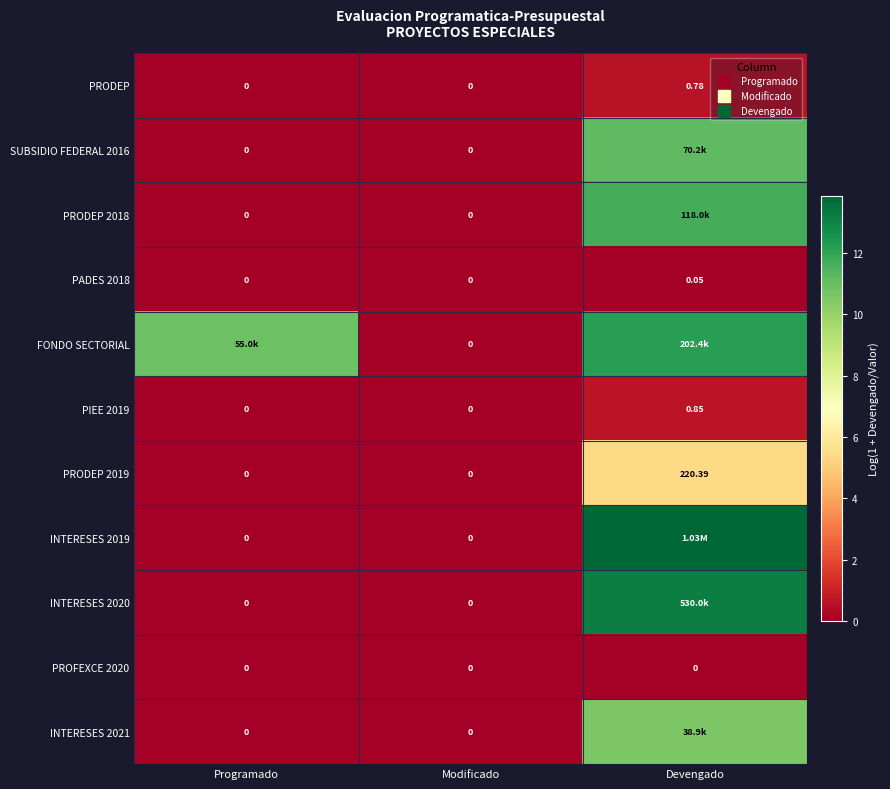

At which category is the sum across all series the highest?

Devengado